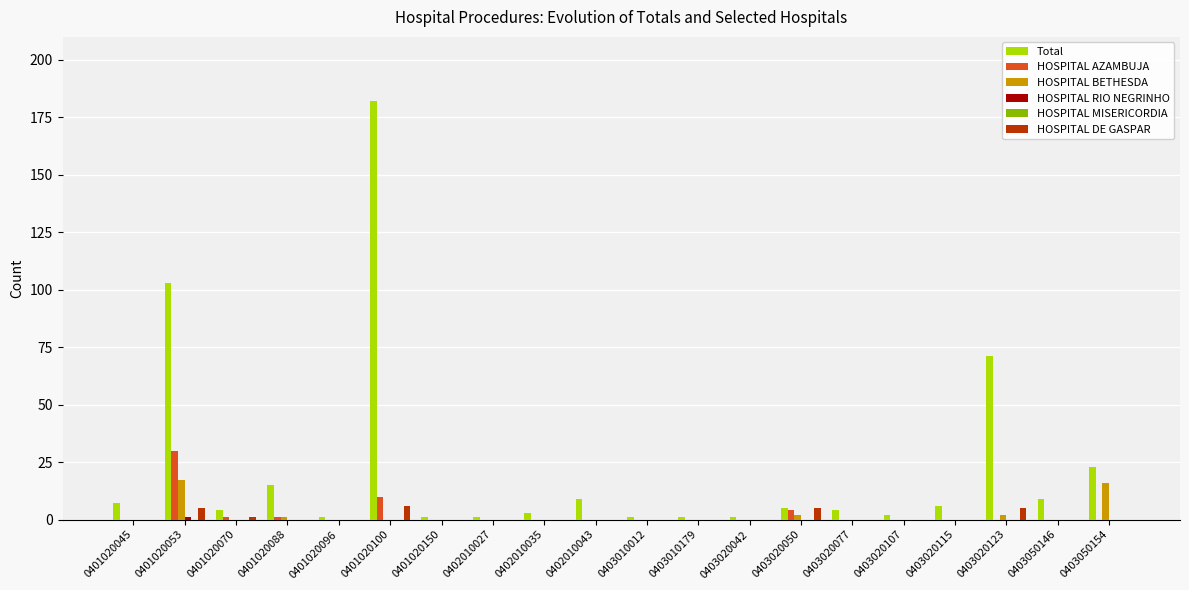

The HOSPITAL AZAMBUJA series shows 11 at 0401020150. True or false?

False